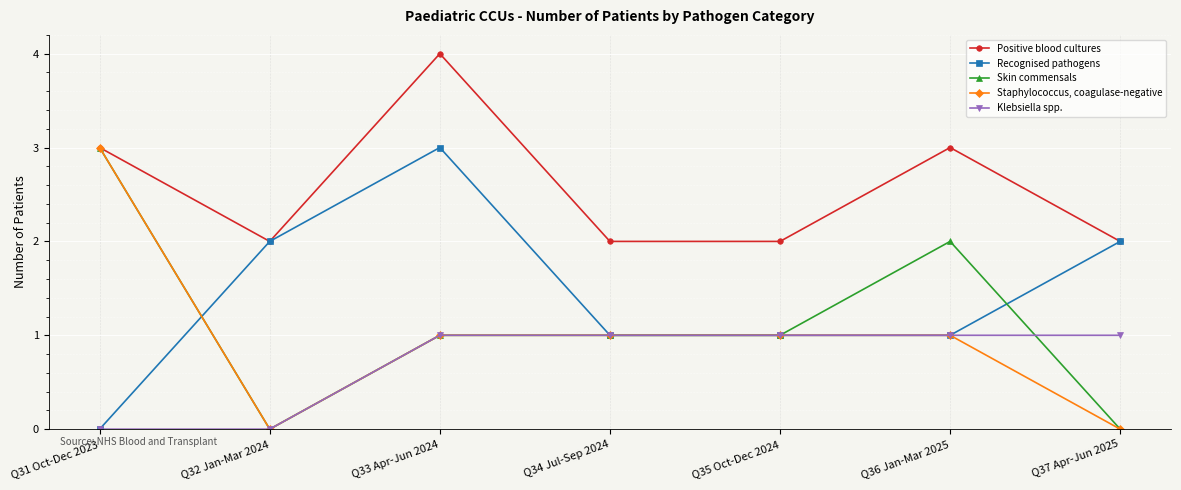

How many Skin commensals values are between 0 and 2?

6